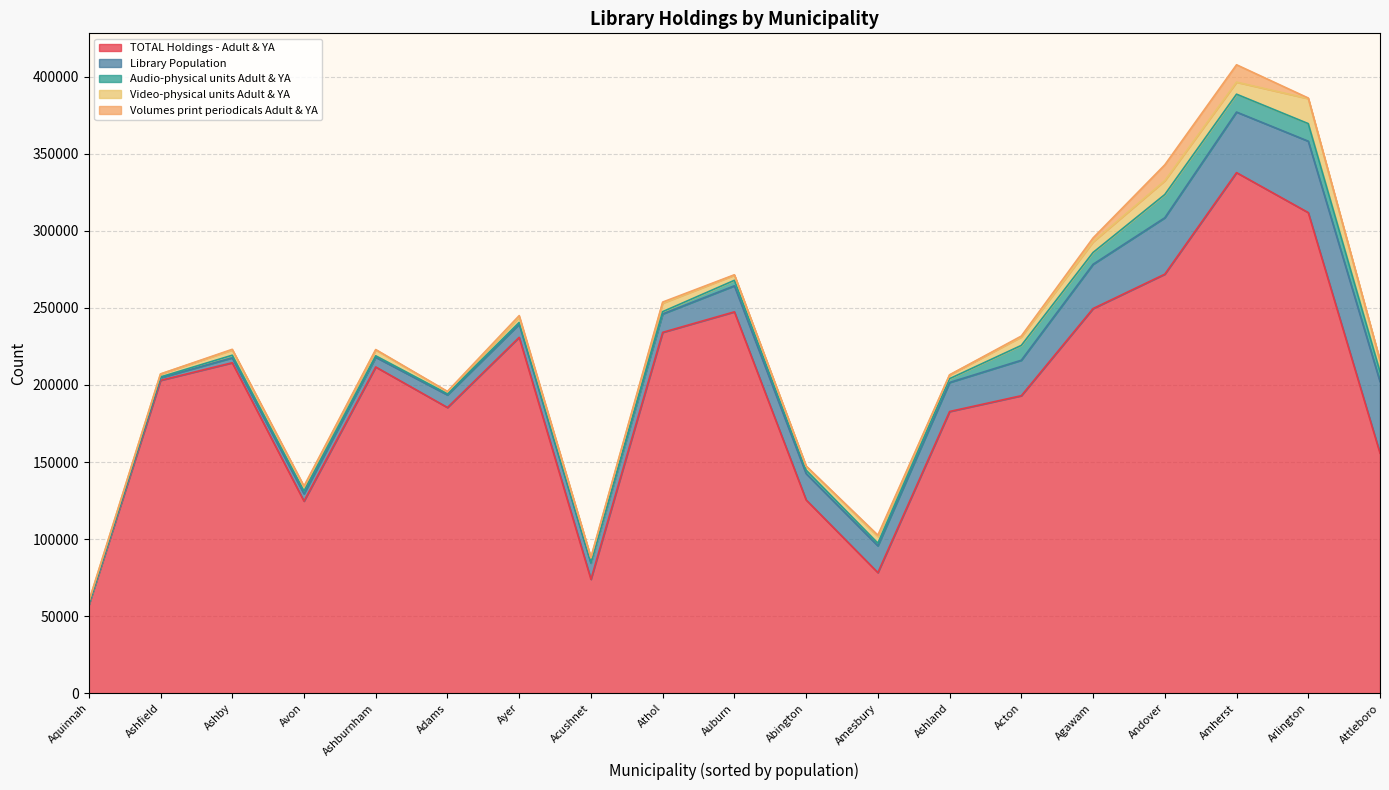

How many values in the TOTAL Holdings - Adult & YA series are below 202987?

9